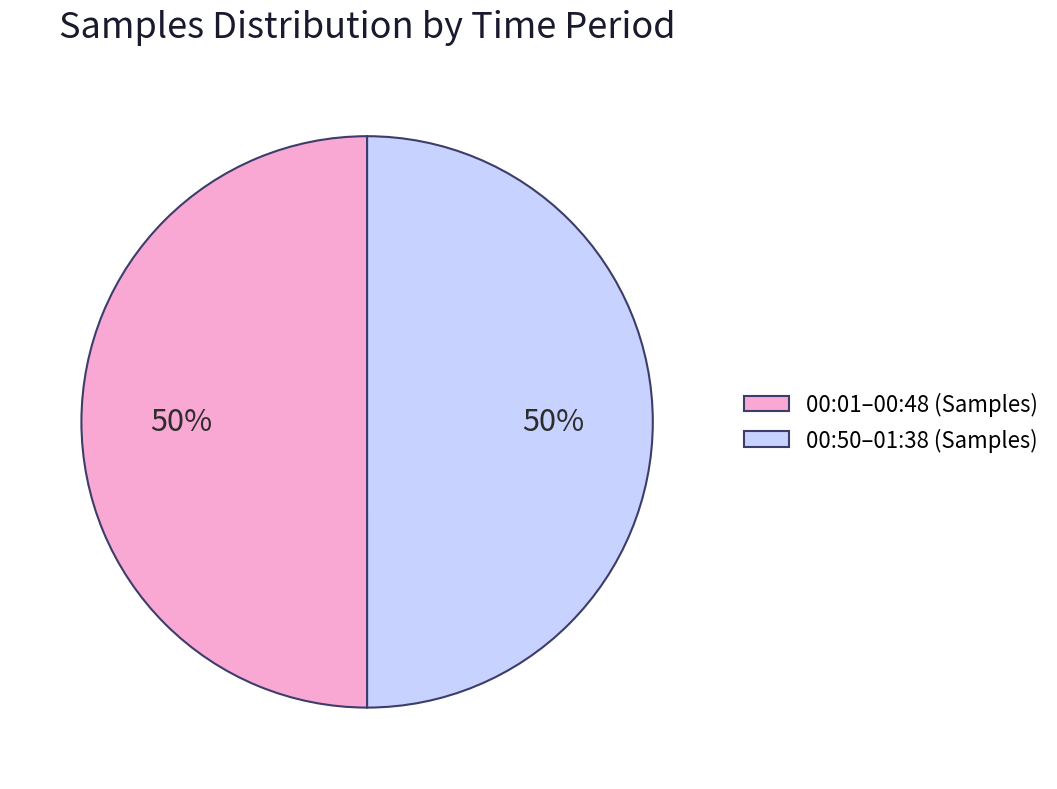

The 00:50–01:38 (Samples) slice represents 50% of the pie. True or false?

True